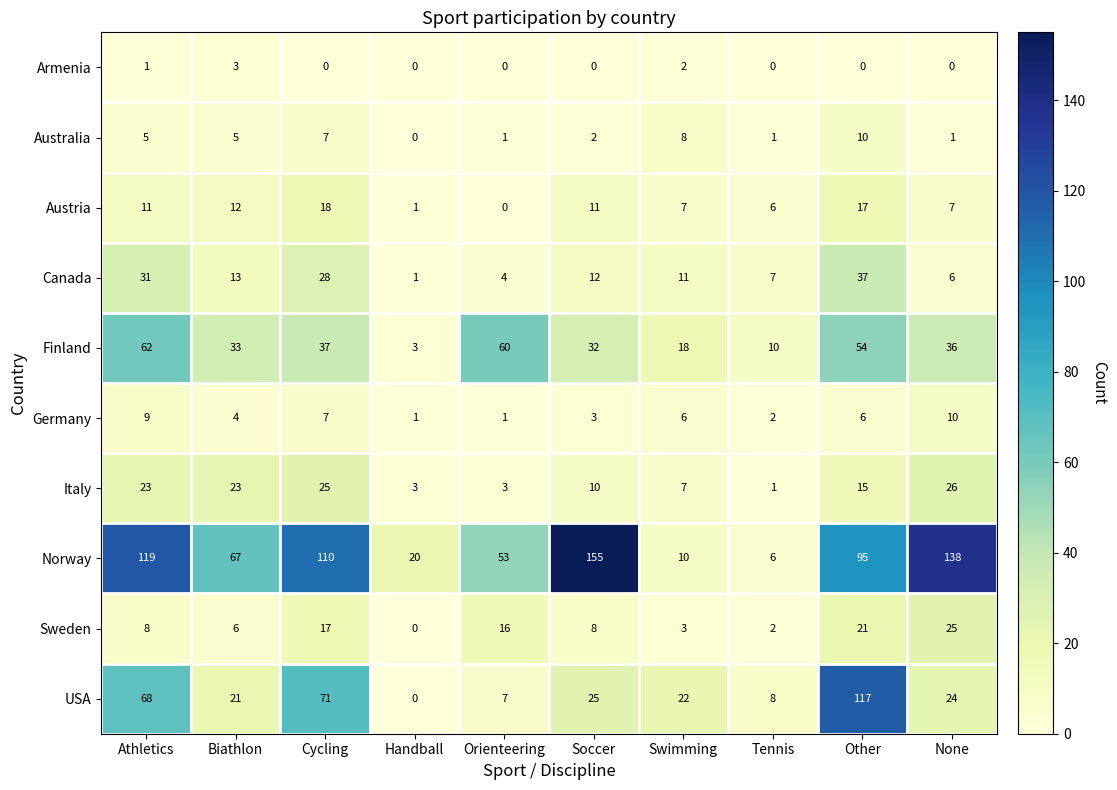

Which series changed the most between Biathlon and Tennis?

Norway